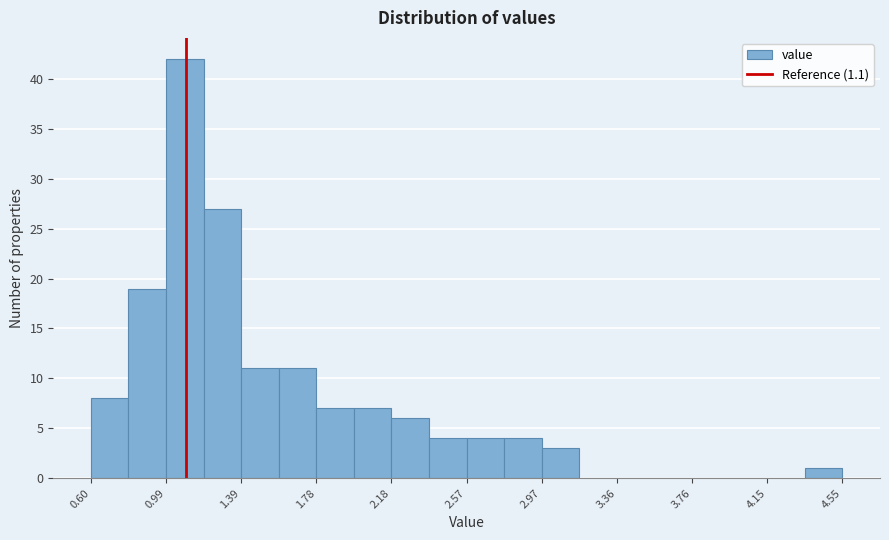

Around what value on the x-axis is the tallest bar? Give the approximate position of its centre, as read against the axis.

1.10